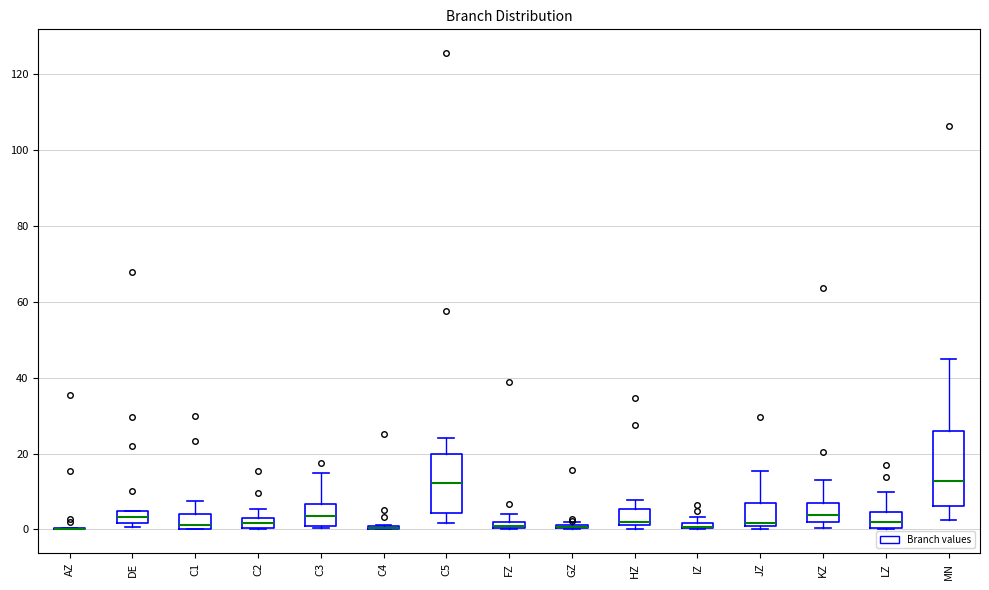

Where does the upper whisker of the box for KZ end on the y-axis? The values are not printed on the chart, so give them approximately, as read against the axis.

14